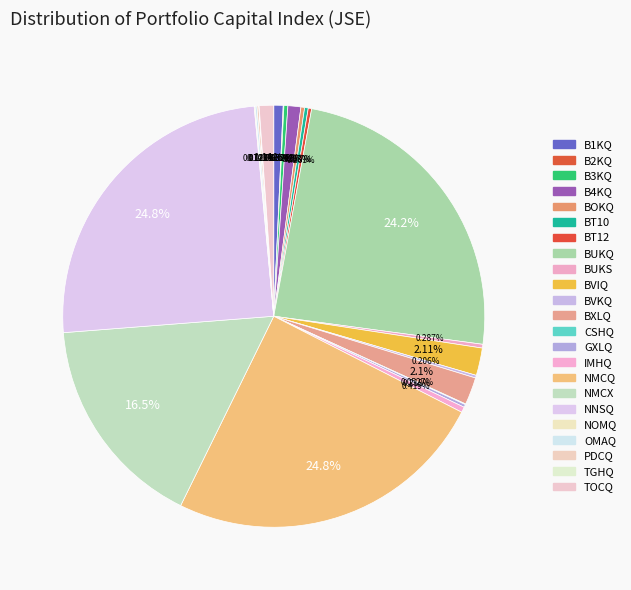

How much of the chart is everything except B4KQ?

99.0%